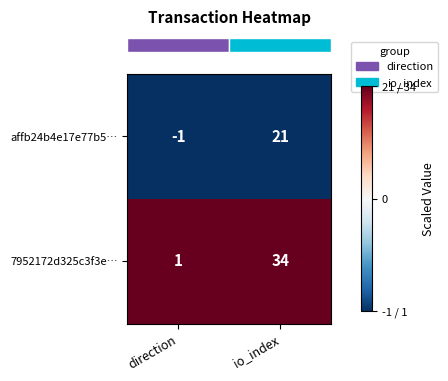

At how many categories does at least one series exceed 0?

2